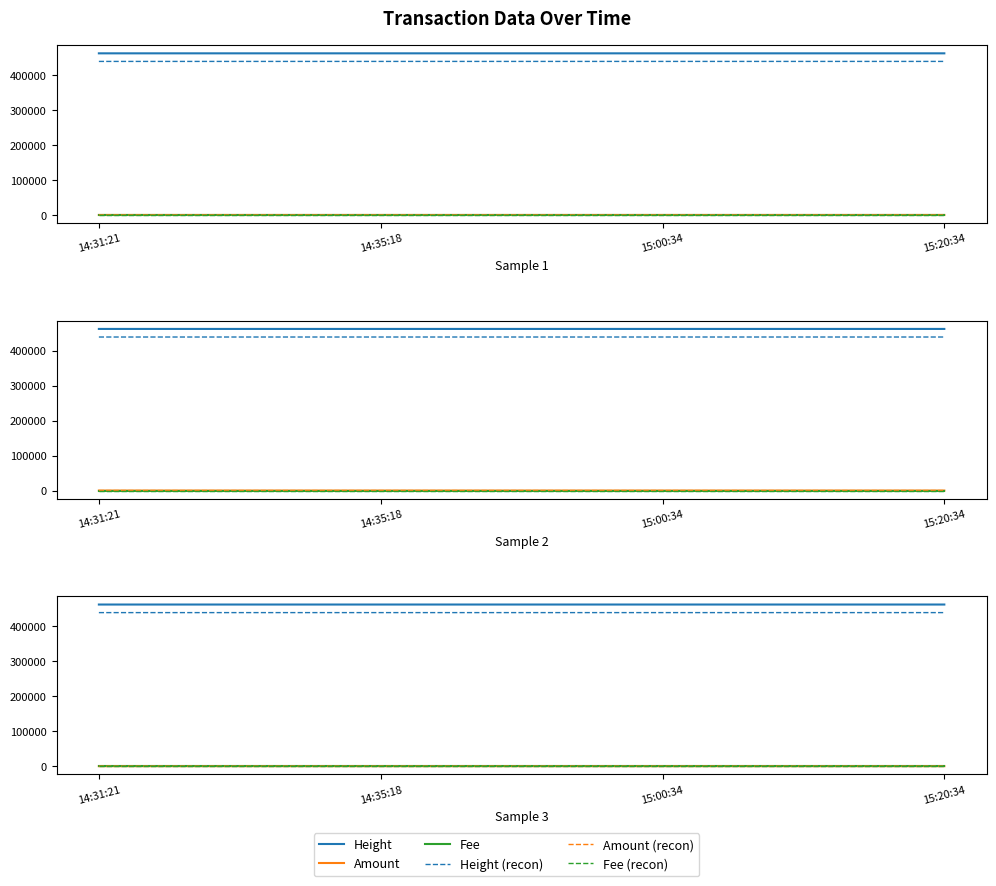

Is it true that Height equals 821190.0 at 15:00:34?

False